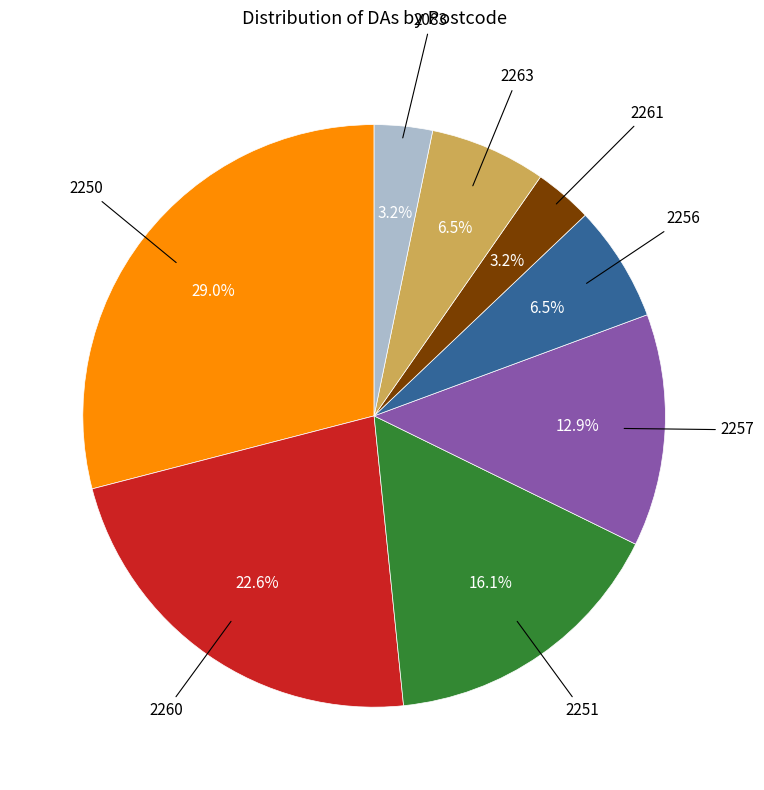

Is there any slice that represents more than half of the pie?

No